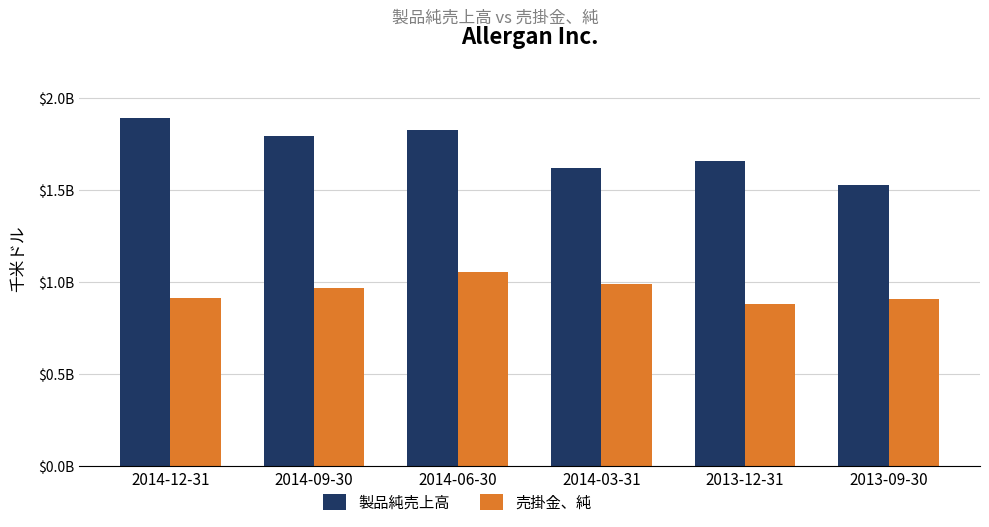

The 製品純売上高 series shows 2.2 at 2013-12-31. True or false?

False